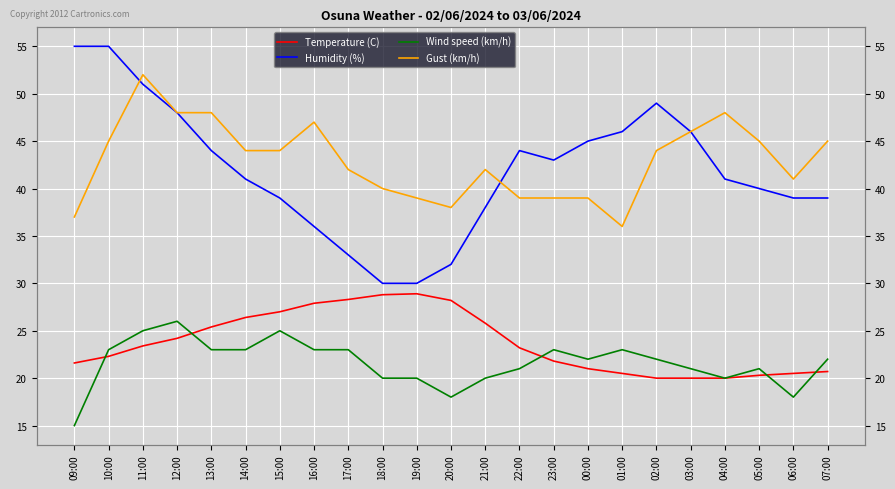

What is the sum of all Wind speed (km/h) values?

497.0